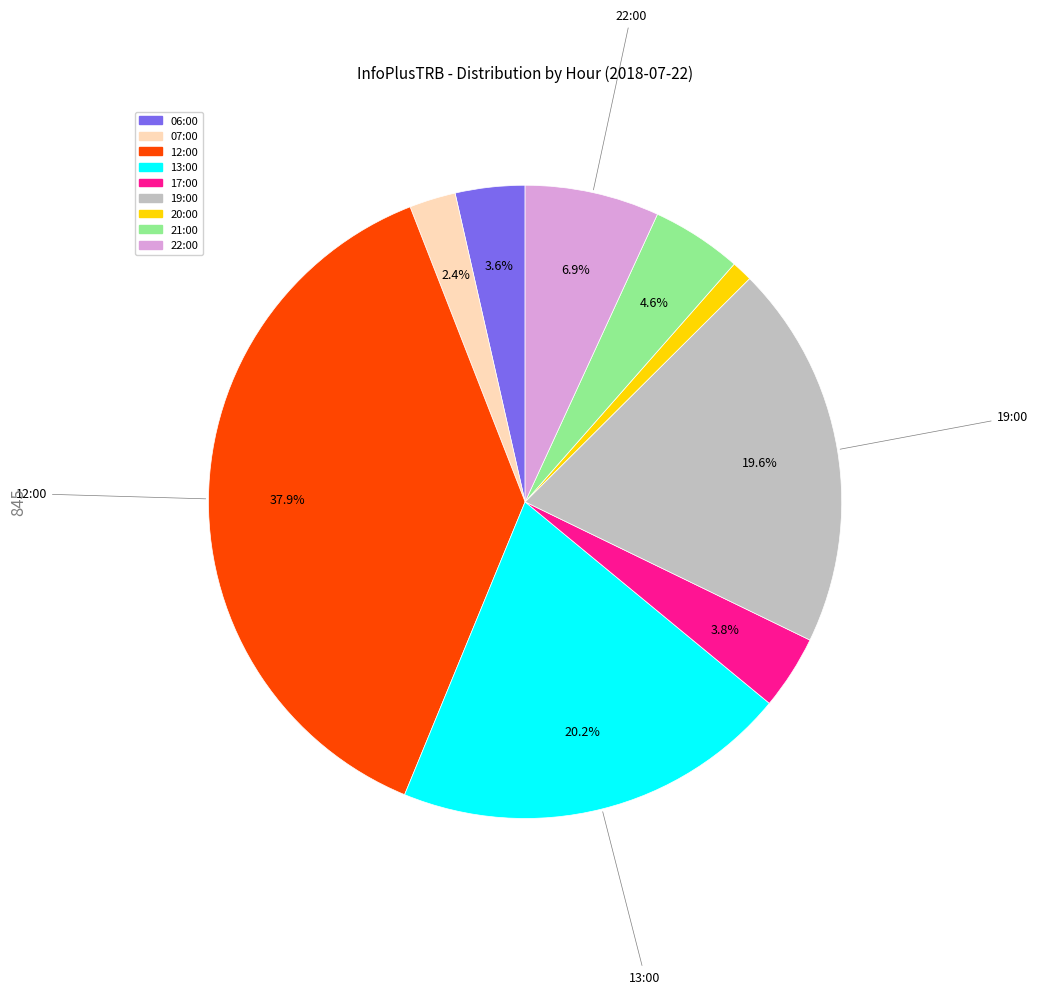

How many segments does this pie chart have?

9